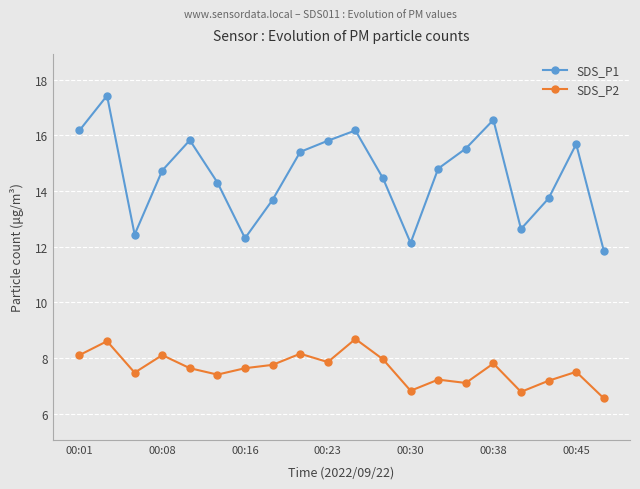

Rank the series by their maximum value, from highest to lowest.

SDS_P1, SDS_P2